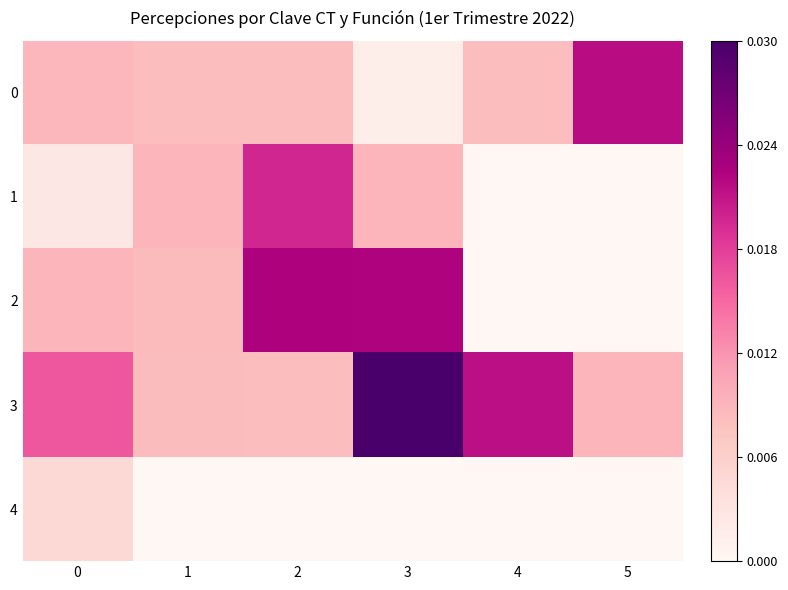

Reading left to right, what are all the values shown in this chart?

0: 0=0.0	1=0.0	2=0.0	3=0.0	4=0.0	5=0.0
1: 0=0.0	1=0.0	2=0.0	3=0.0	4=0.0	5=0.0
2: 0=0.0	1=0.0	2=0.0	3=0.0	4=0.0	5=0.0
3: 0=0.0	1=0.0	2=0.0	3=0.0	4=0.0	5=0.0
4: 0=0.0	1=0.0	2=0.0	3=0.0	4=0.0	5=0.0